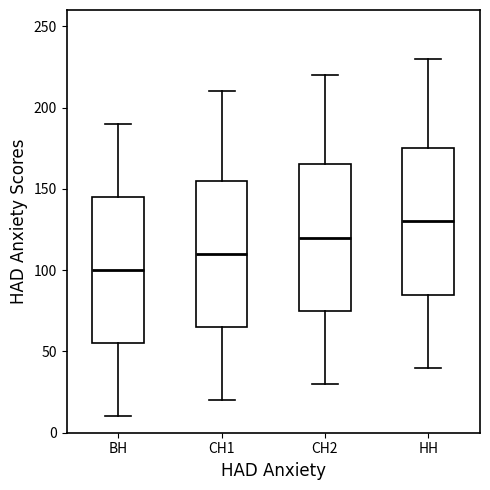

Where is the lower edge of the box for СН2 on the y-axis? The values are not printed on the chart, so give them approximately, as read against the axis.

75